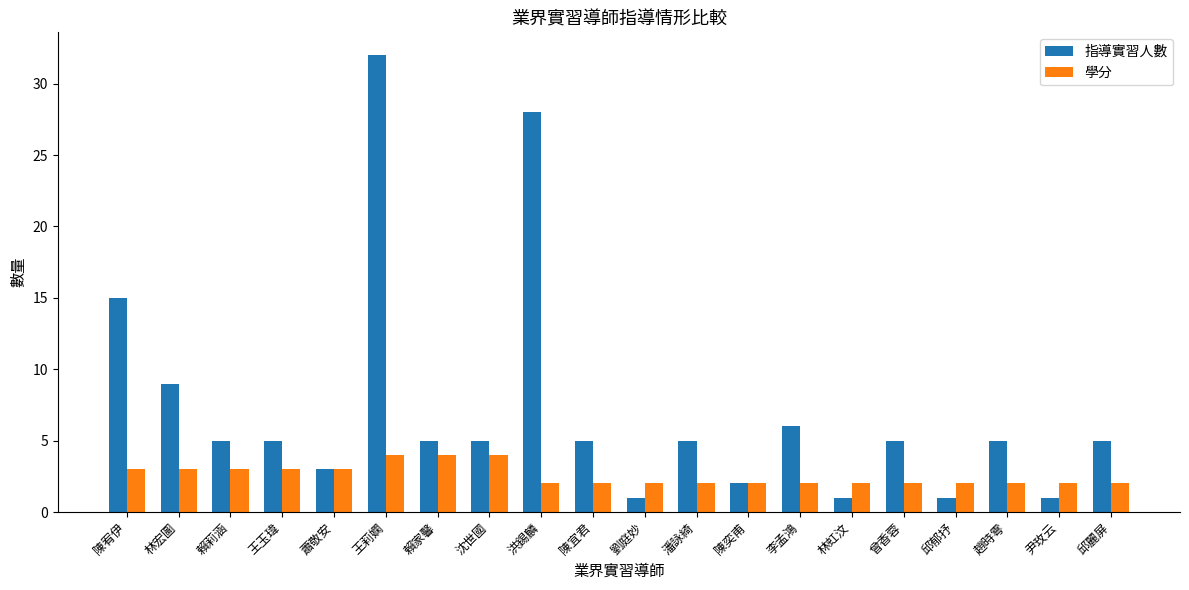

What is the total value across all series at 尹玫云?

3